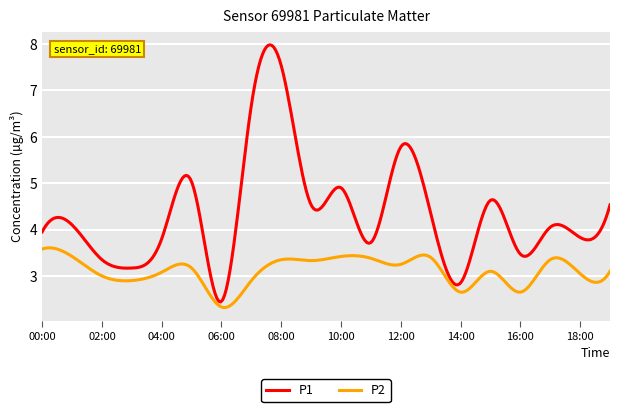

Which series has the widest spread of values?

P1